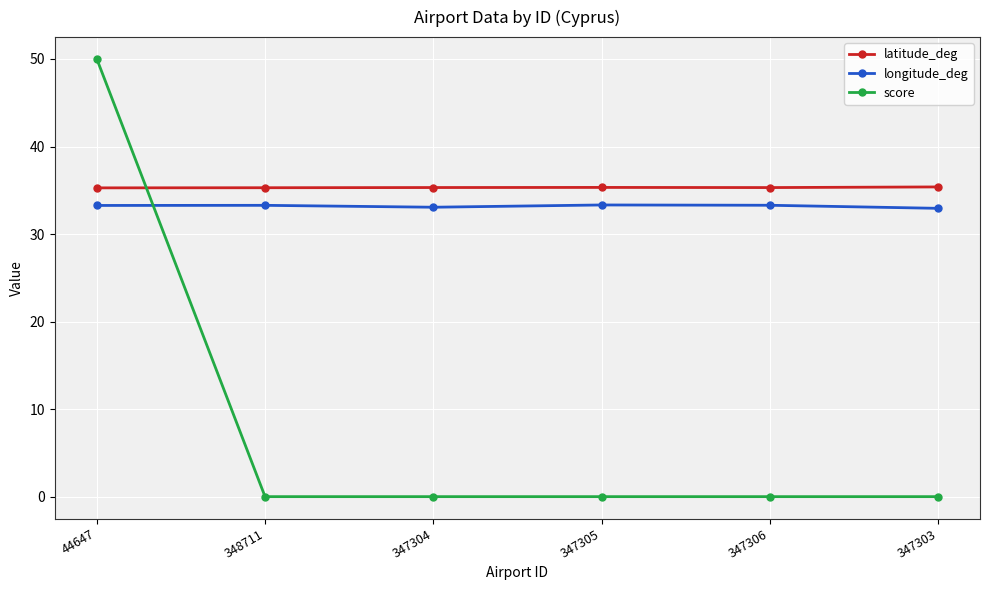

At 347303, list the series in order from smallest to largest.

score, longitude_deg, latitude_deg